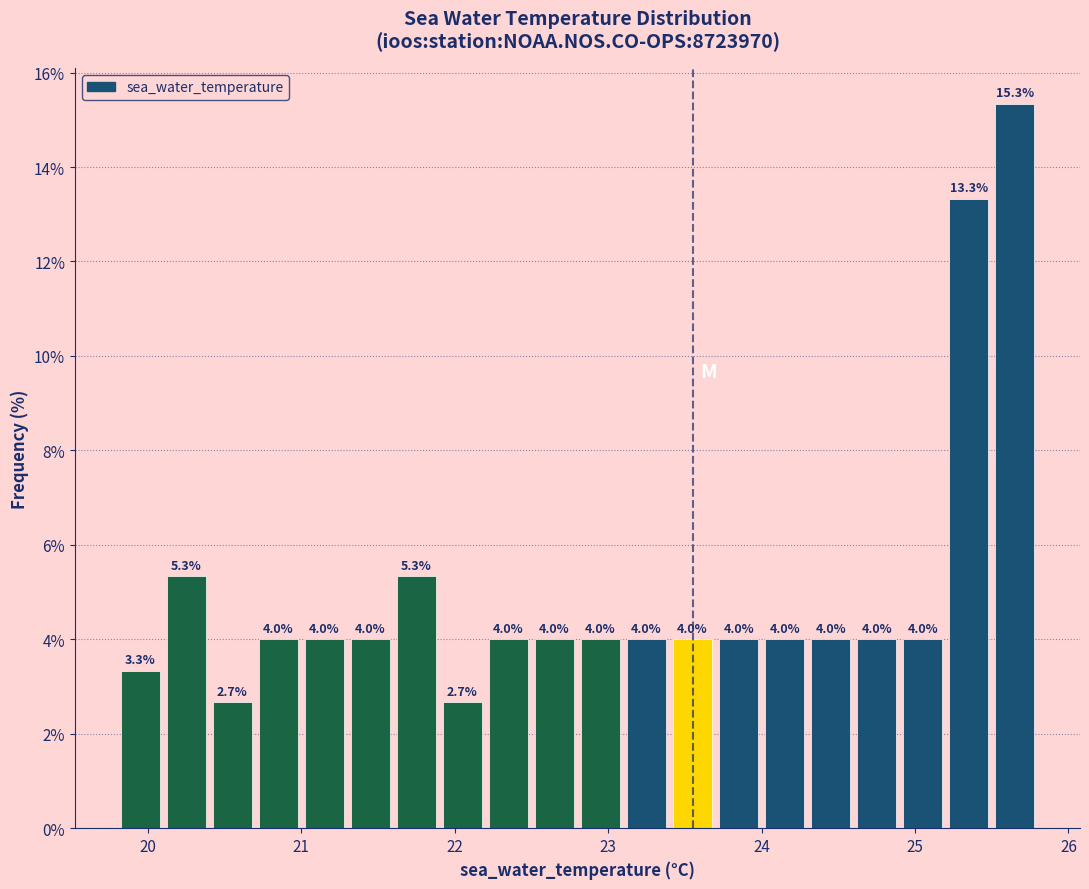

Read against the x-axis, roughly where is the centre of the tallest bar?

25.7